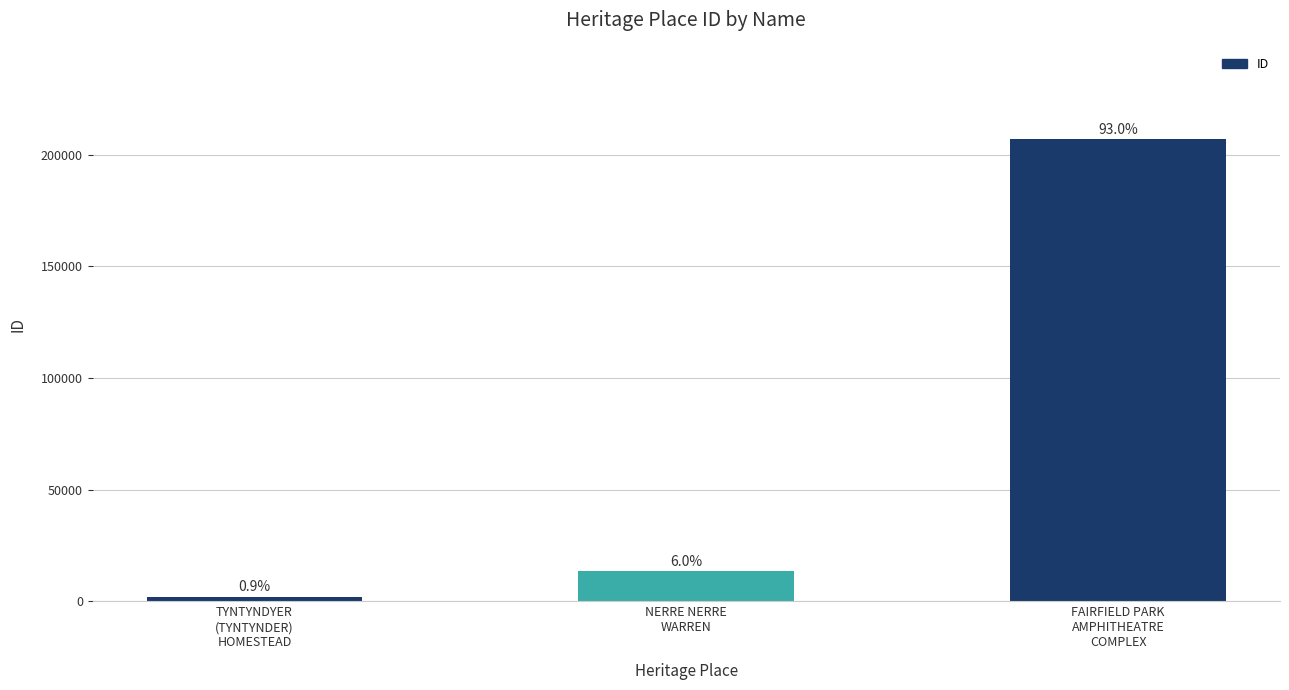

What is the average value?

74154